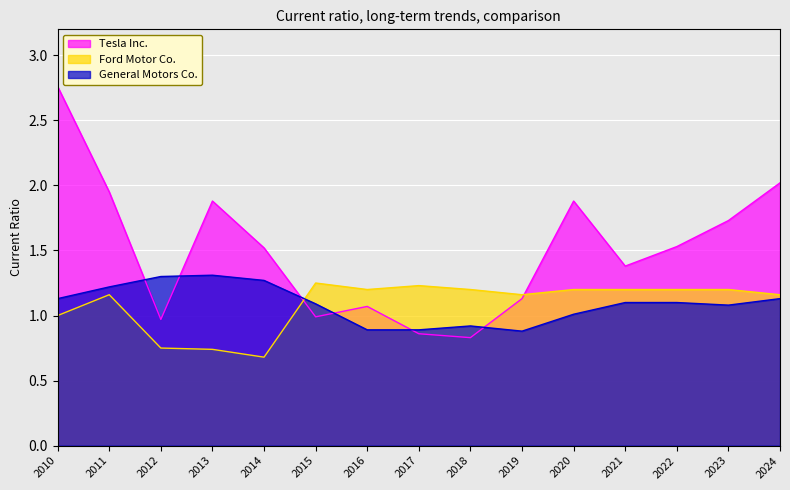

Which category has the lowest value across all series?

2014